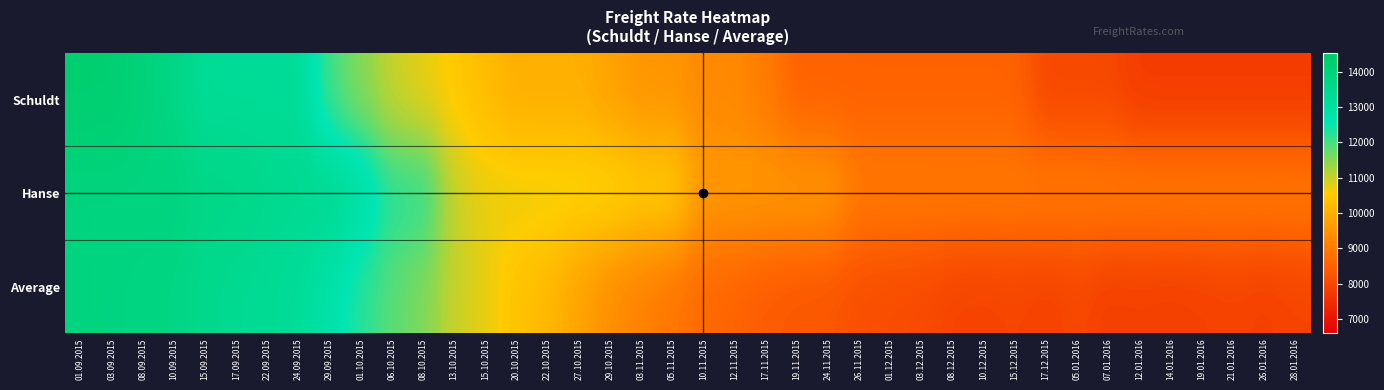

Which label corresponds to the largest value in the chart?

01.09.2015